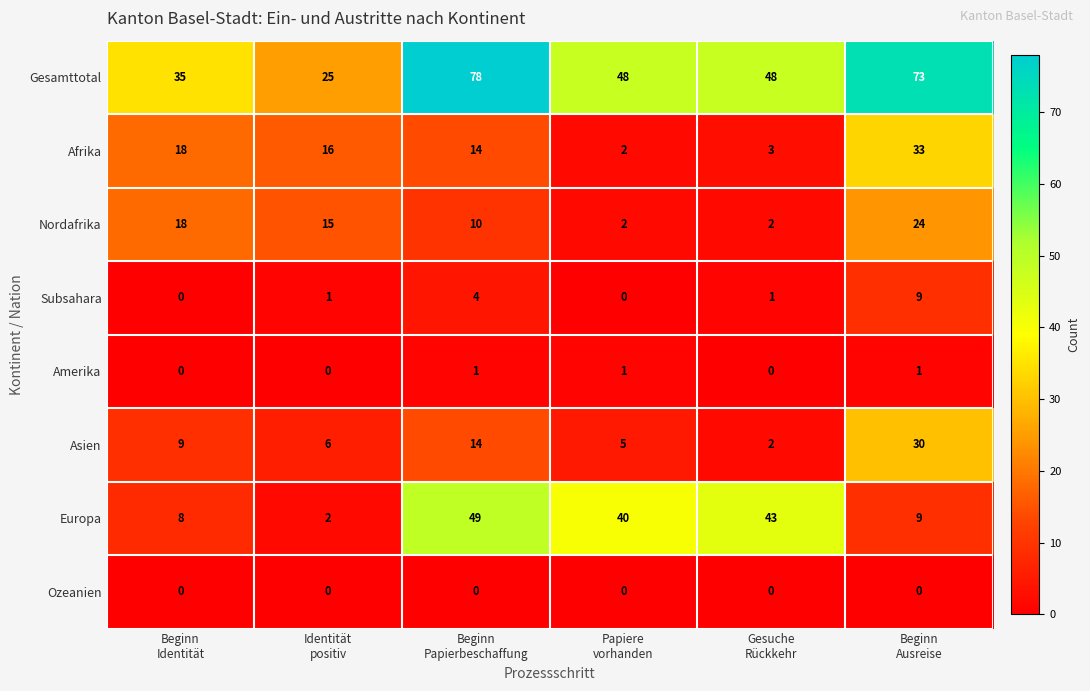

Which series has the largest total across all categories?

Gesamttotal